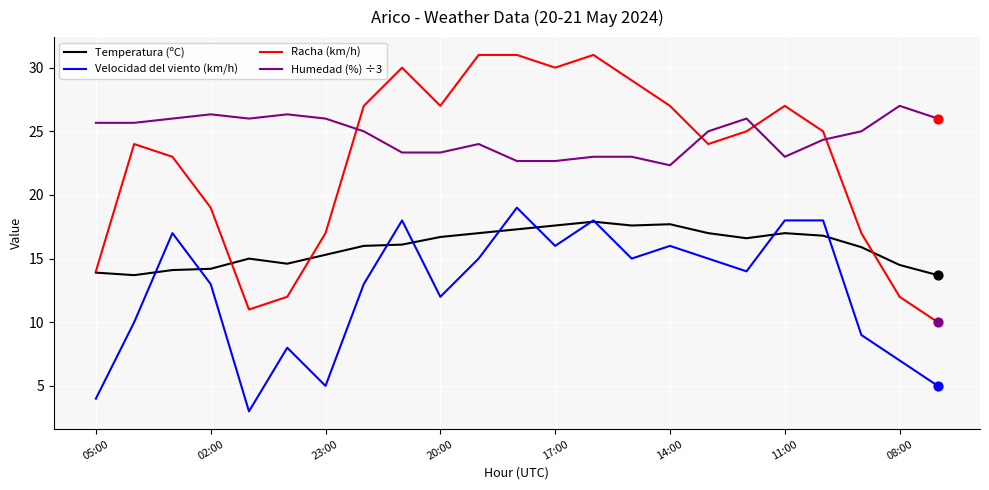

Which series has the largest total across all categories?

Humedad (%) ÷3